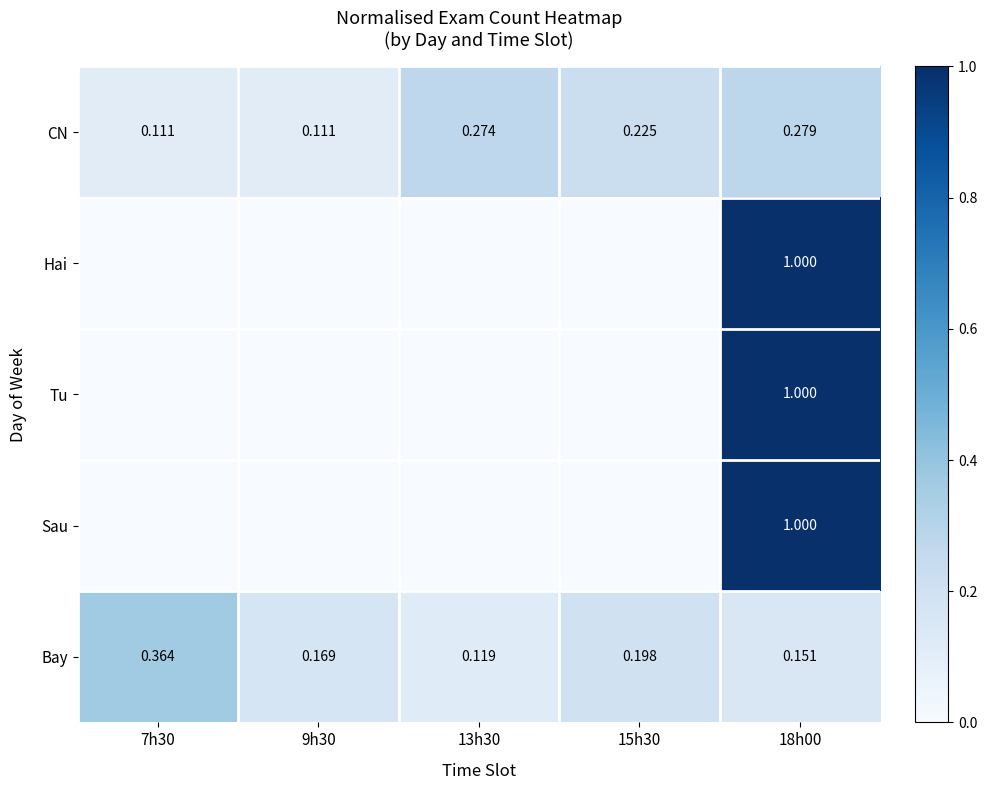

What is the difference between the maximum and minimum values in the Bay series?

0.2